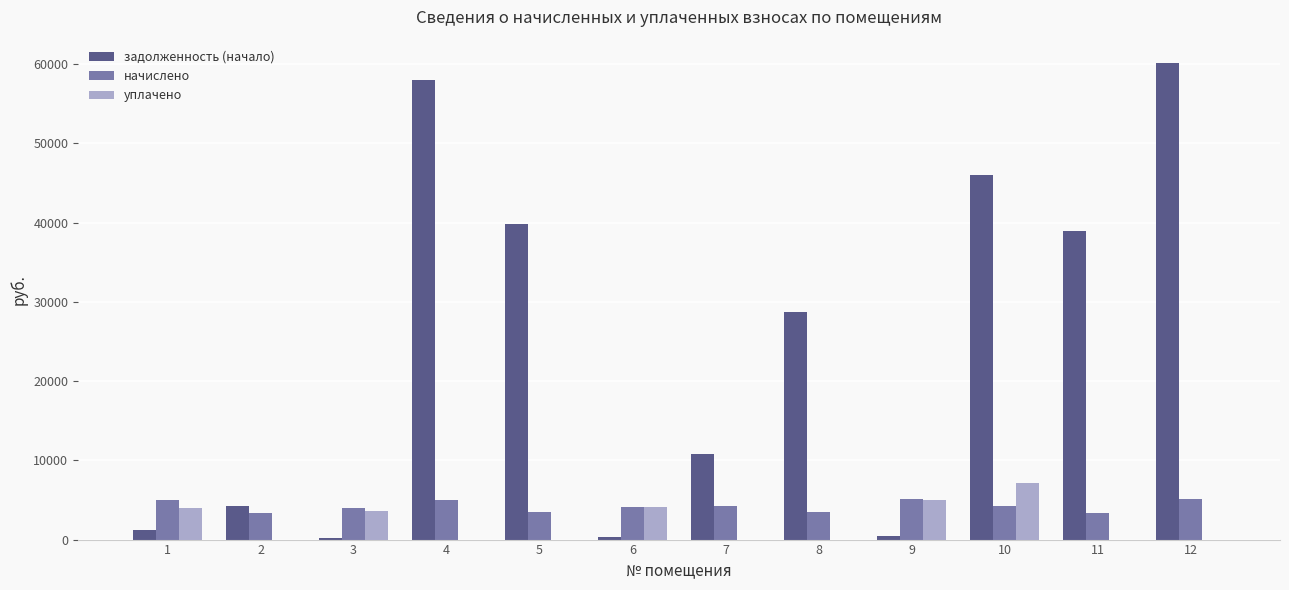

Is the value of уплачено at 12 greater than the value of задолженность (начало) at 7?

No